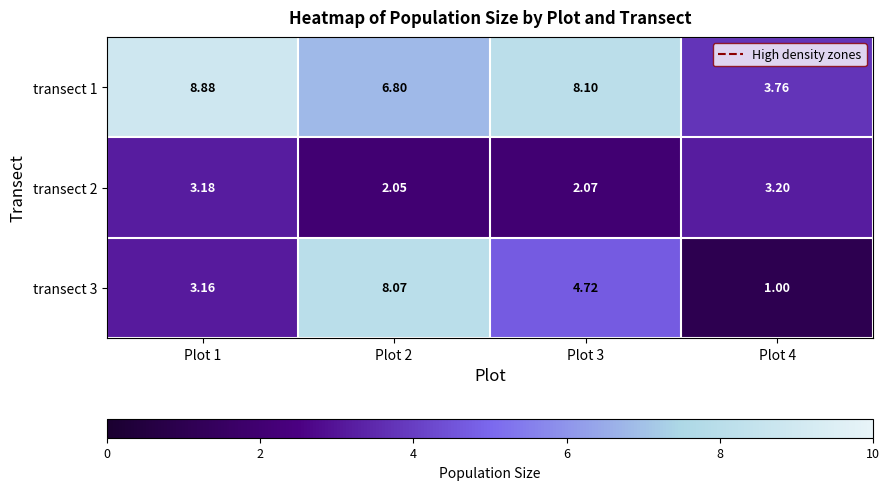

What is the spread (max minus min) of values at Plot 3?

6.0